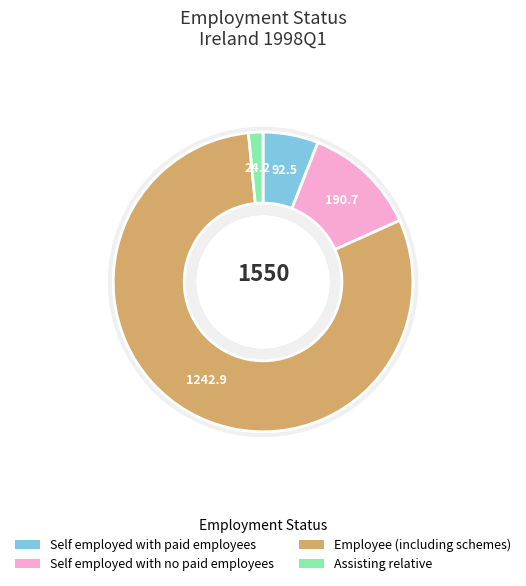

What percentage is NOT represented by Self employed with no paid employees?

87.7%